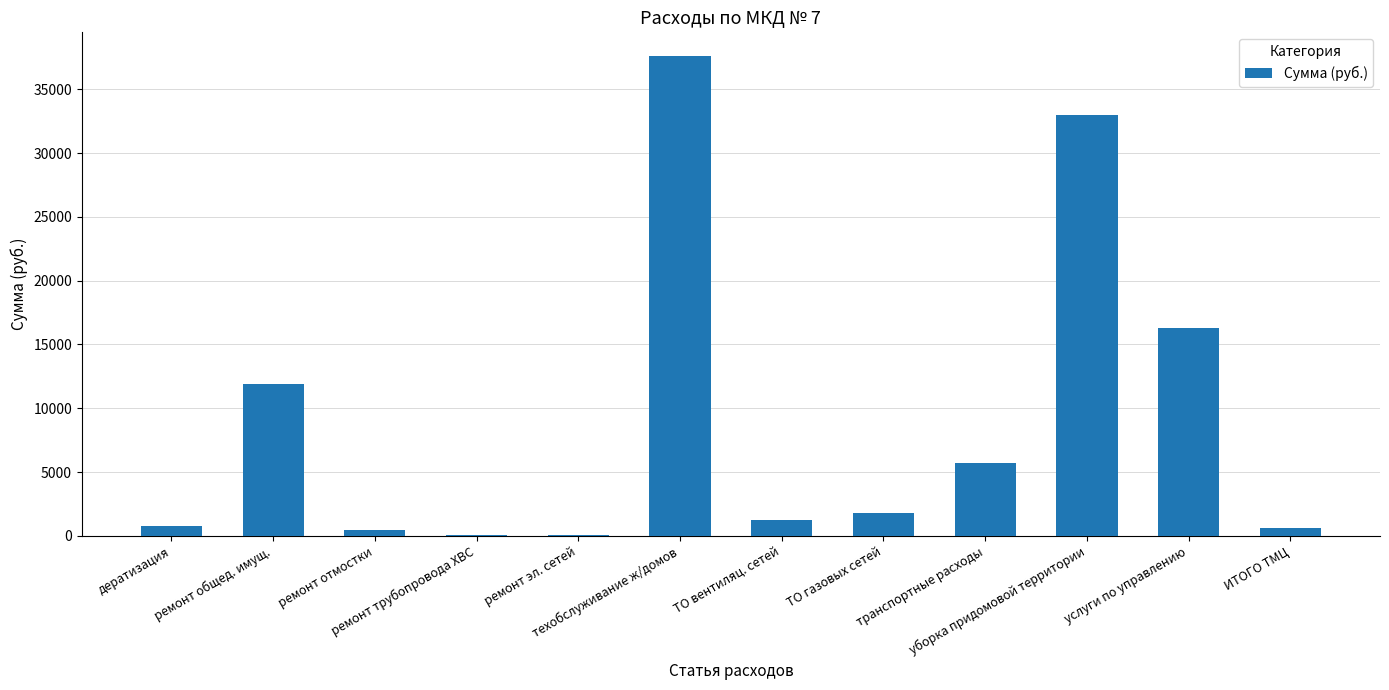

What is the average value?

9116.9